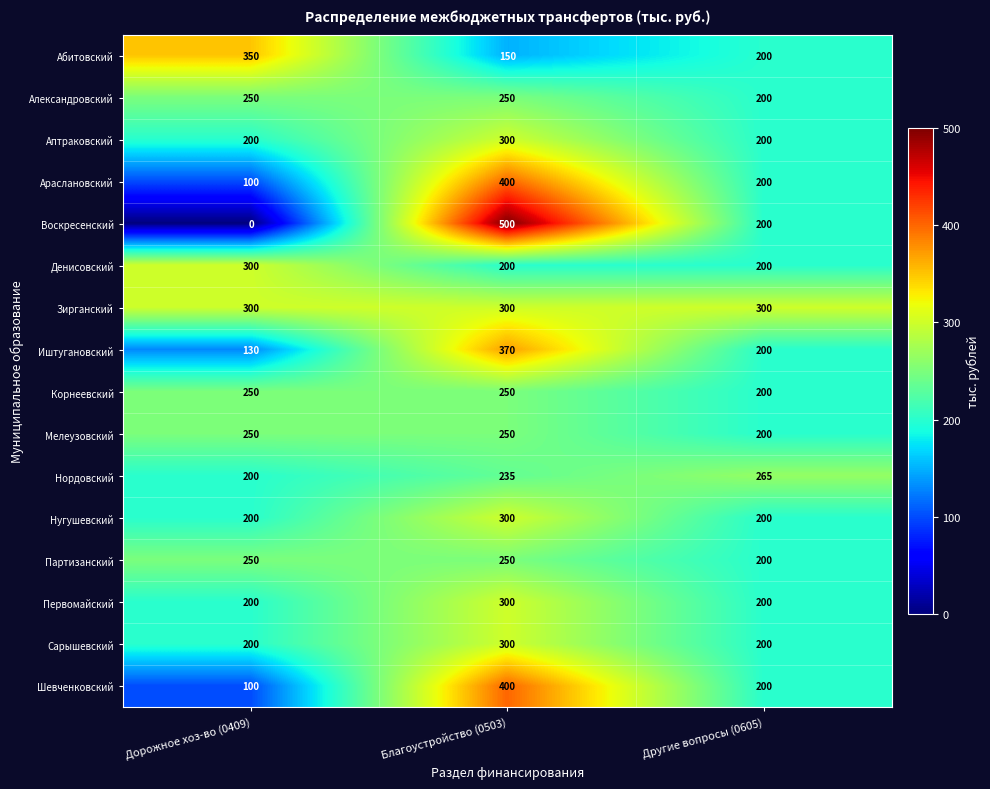

What is the total value across all series at Благоустройство (0503)?

4755